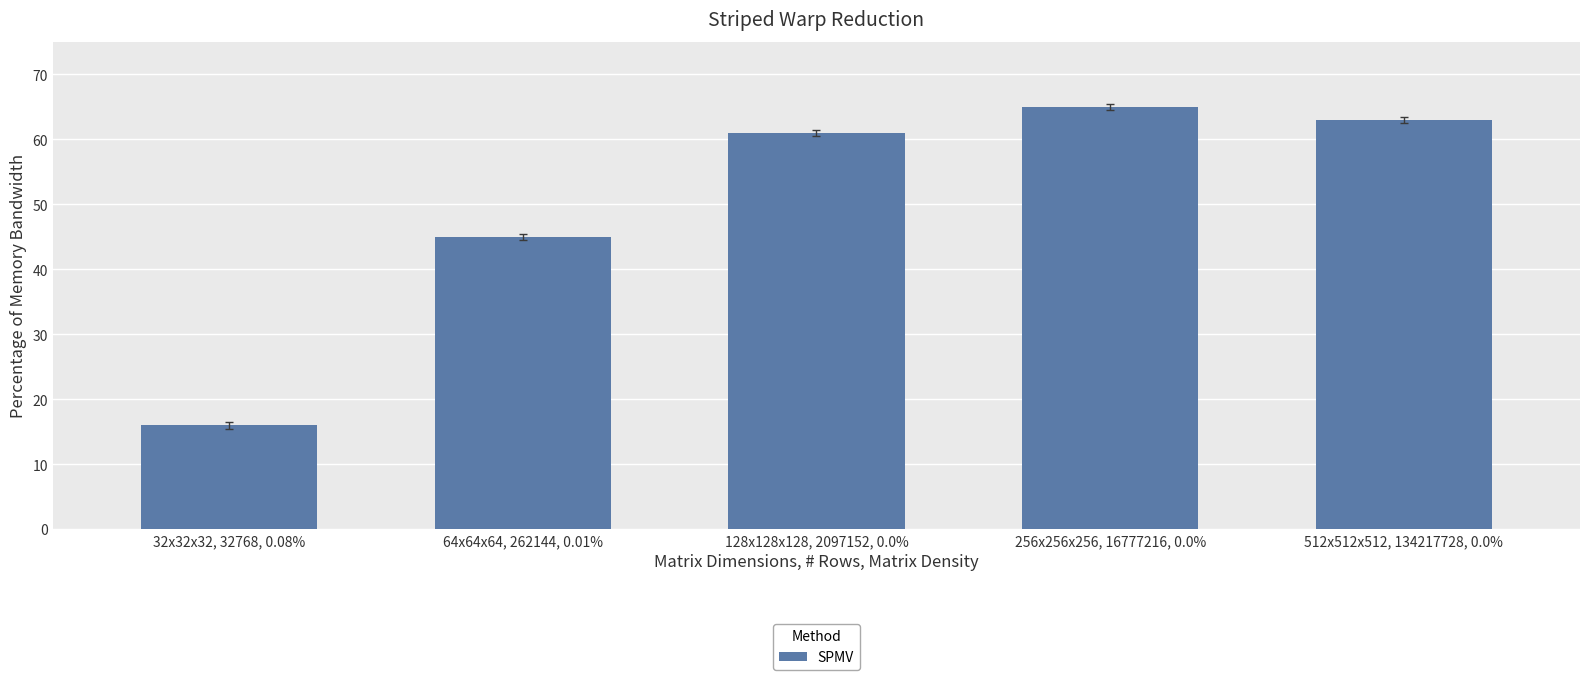

Reading left to right, list all the values displayed in this chart.

32x32x32, 32768, 0.08%=16	64x64x64, 262144, 0.01%=45	128x128x128, 2097152, 0.0%=61	256x256x256, 16777216, 0.0%=65	512x512x512, 134217728, 0.0%=63